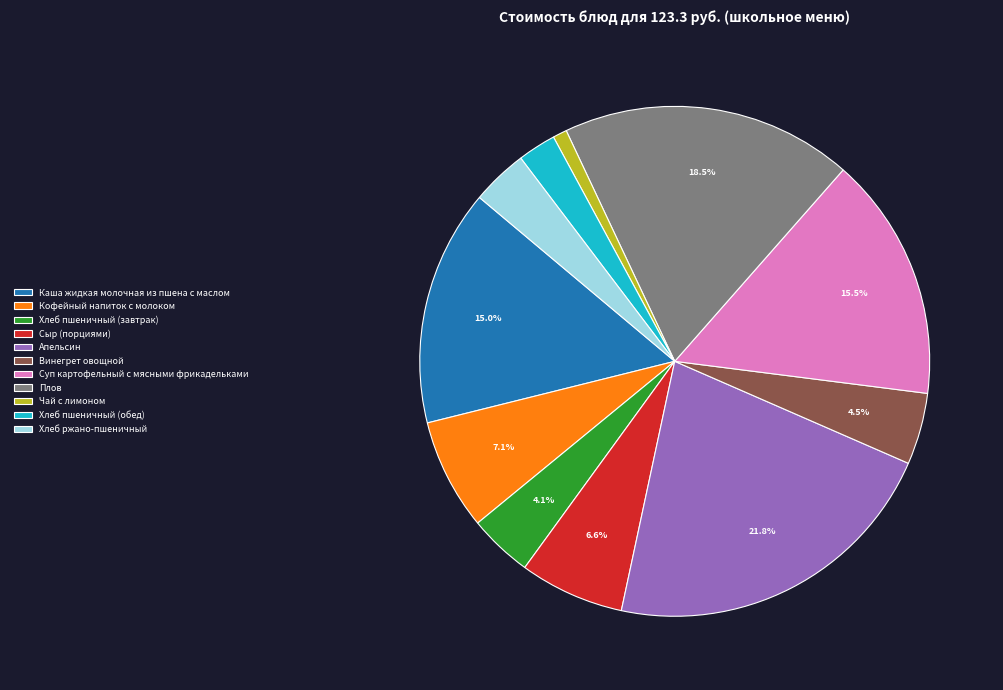

What is the largest slice in the pie chart?

Апельсин